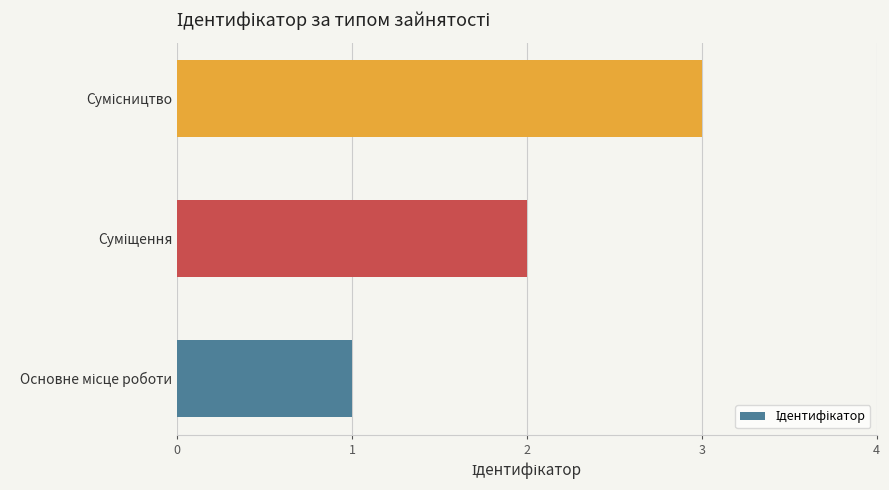

What is the sum of all values?

6